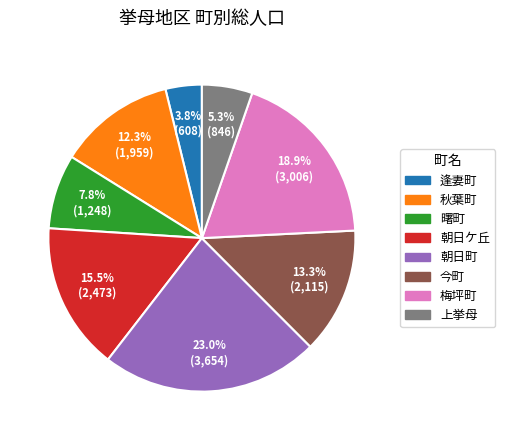

How much of the chart is everything except 梅坪町?

81.1%